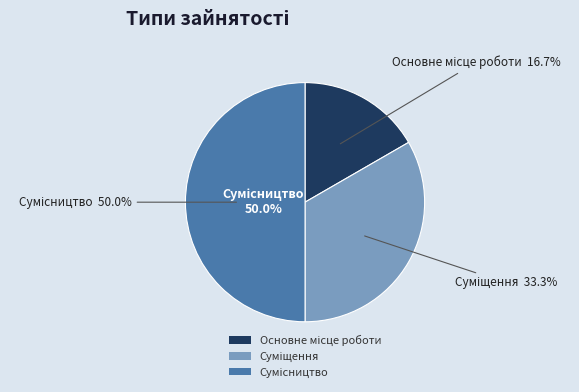

How many segments does this pie chart have?

3